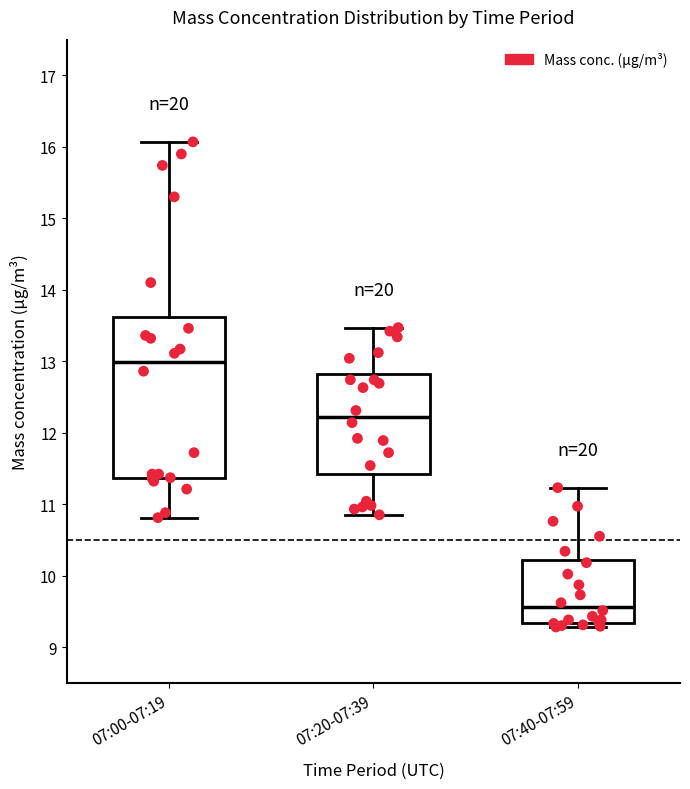

Comparing the boxes themselves (not the whiskers), which one is the tallest?

07:00-07:19